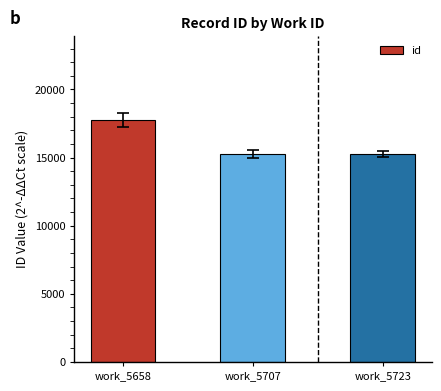

What value does the data have at work_5707?

15231.0